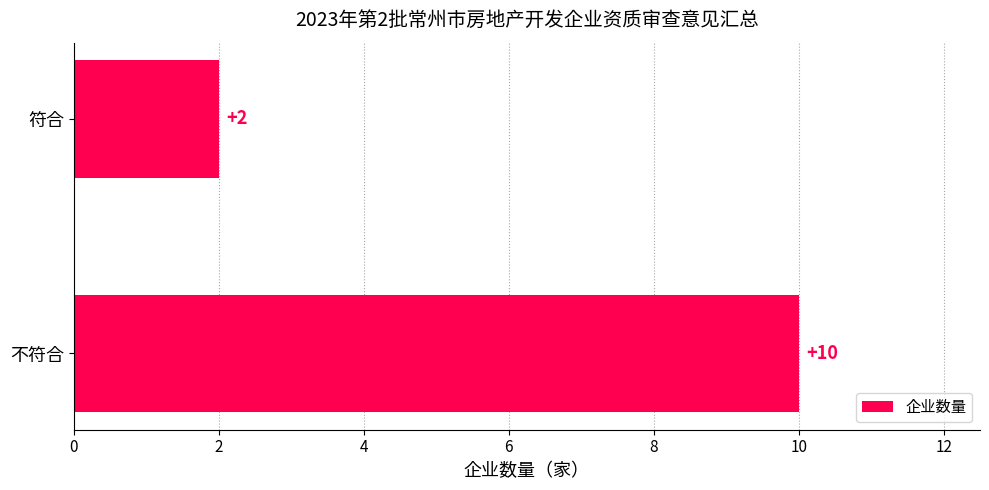

Is it true that the value at 符合 is 2?

True